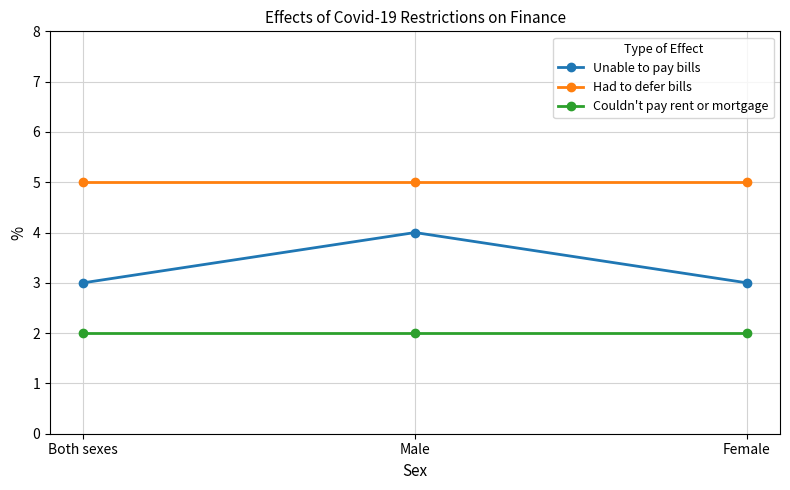

How many data points does each series have?

3